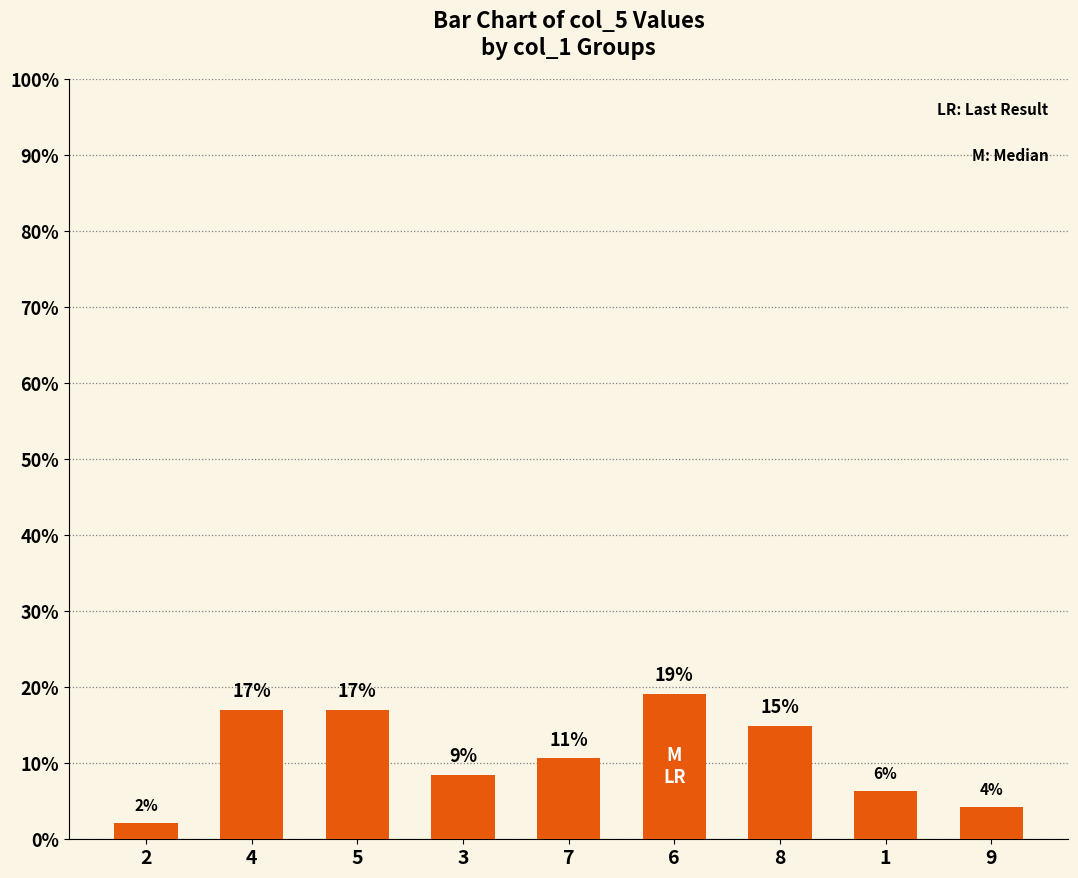

Are the bars grouped side by side (vs. stacked)?

No